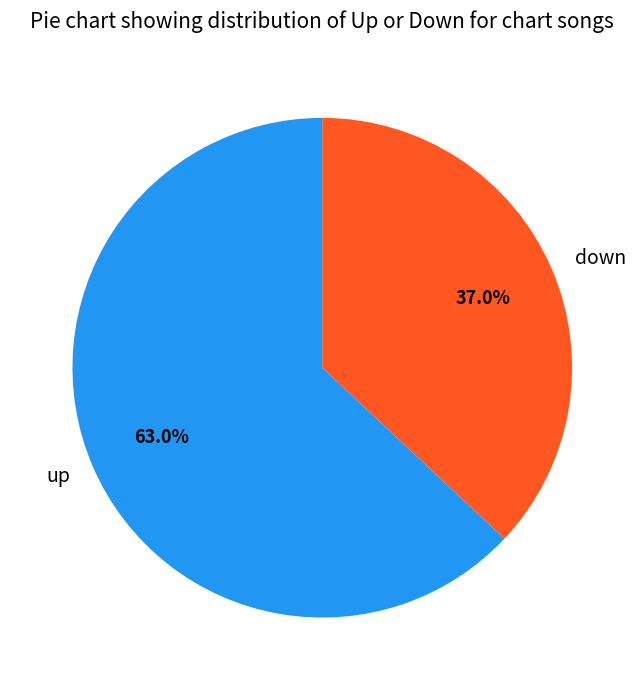

Rank the categories by value from lowest to highest.

down, up